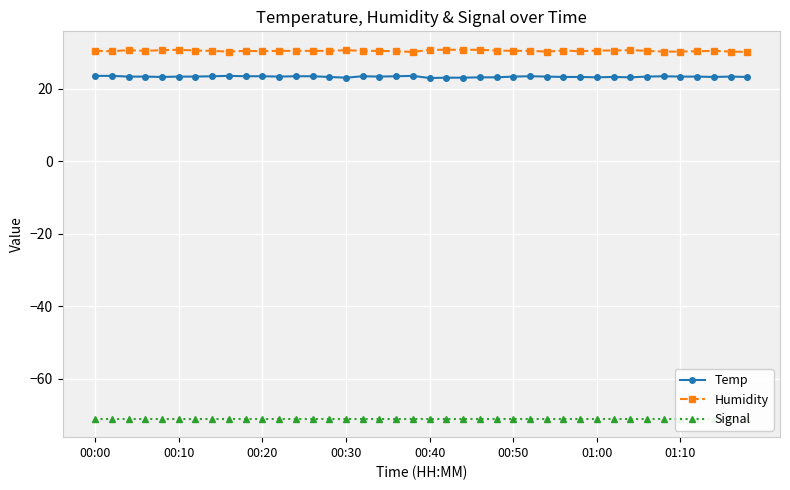

True or false: Temp has a value of 23.3 at 37.

True